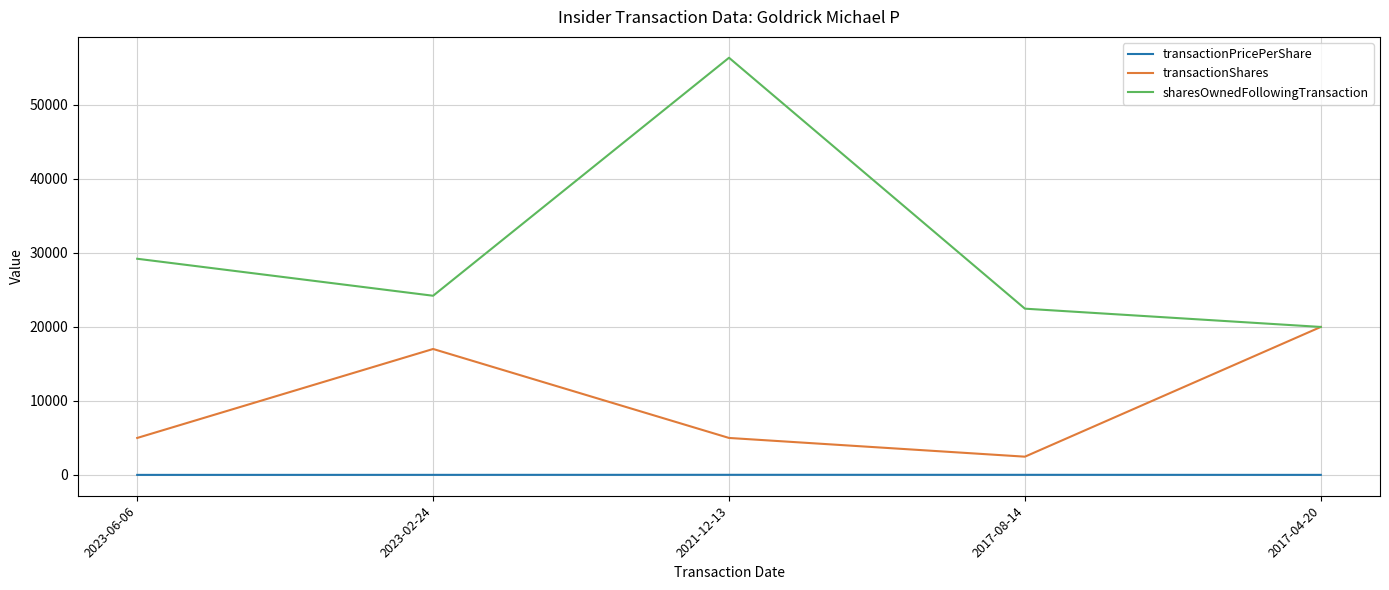

What is the maximum value for transactionPricePerShare?

18.9